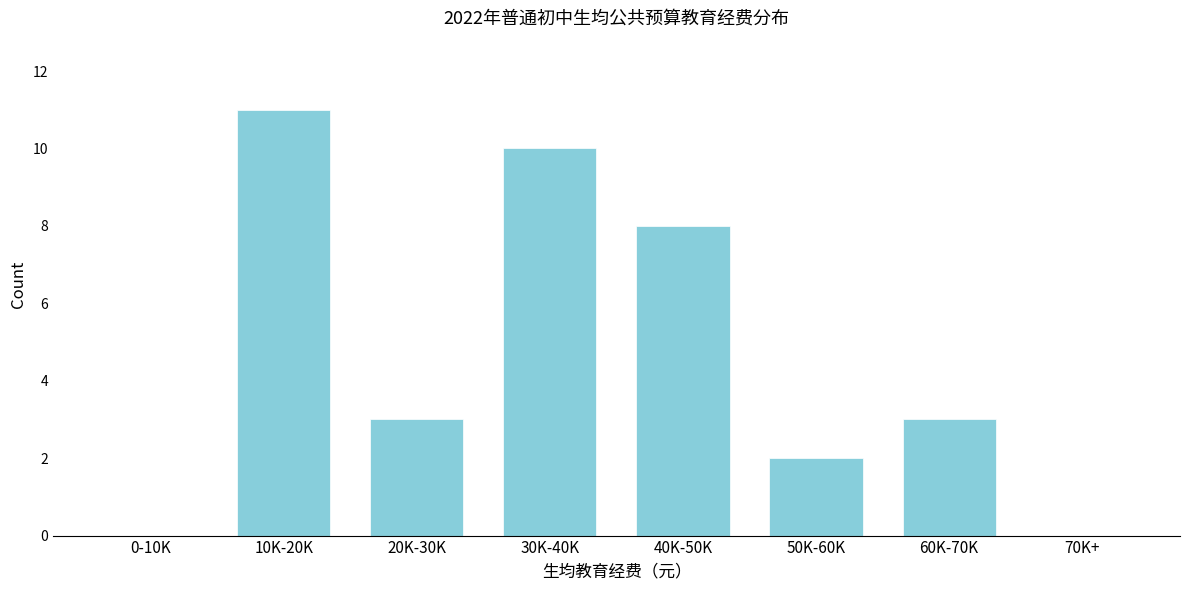

Reading left to right, list all the values displayed in this chart.

0-10K=0	10K-20K=11	20K-30K=3	30K-40K=10	40K-50K=8	50K-60K=2	60K-70K=3	70K+=0